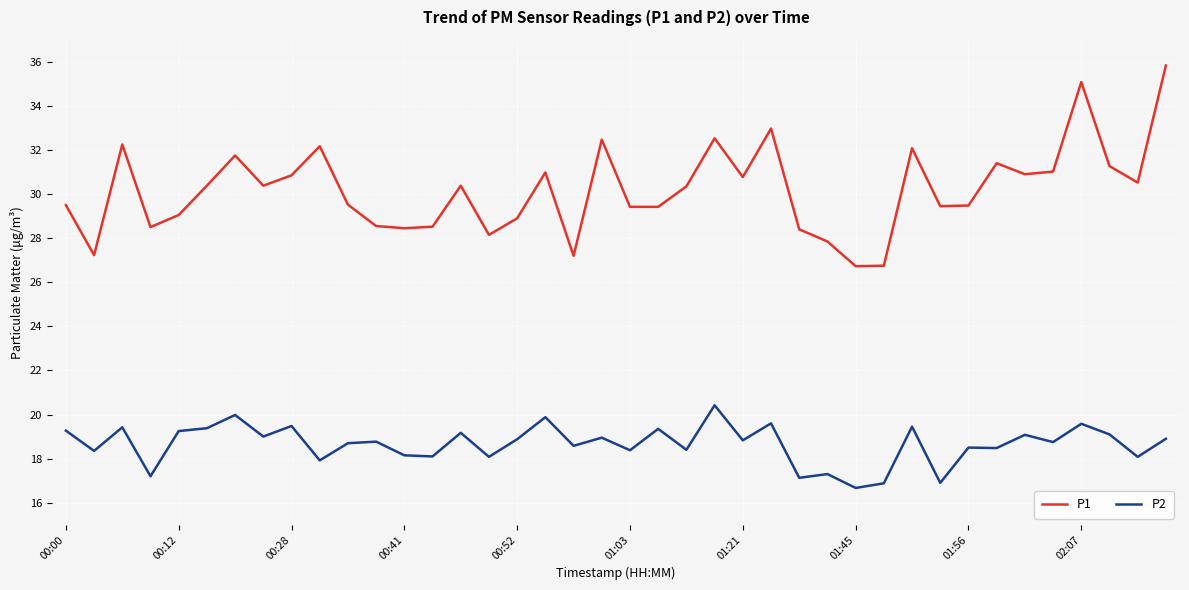

What is the difference between the maximum and minimum values in the P1 series?

9.1